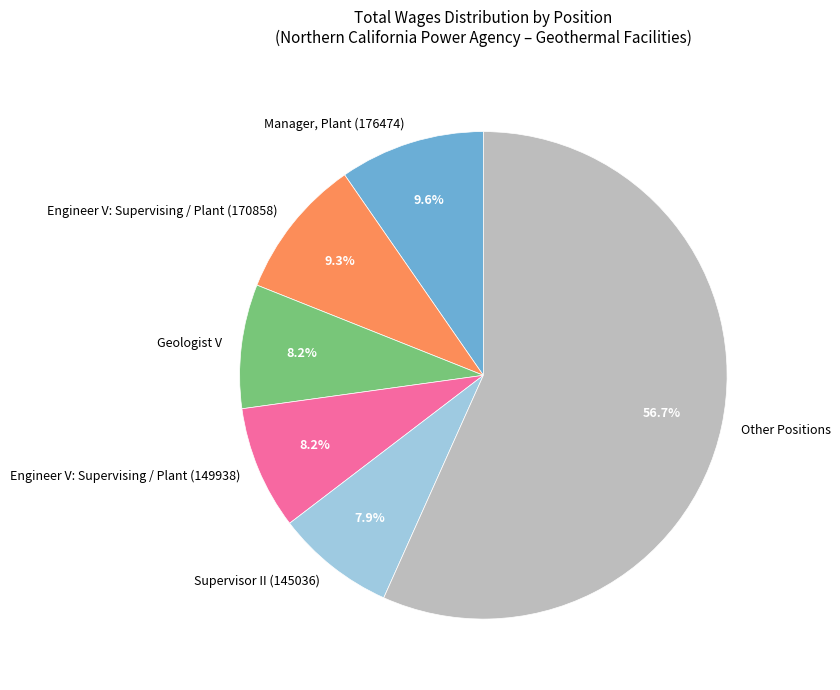

Count the number of slices in the pie.

6